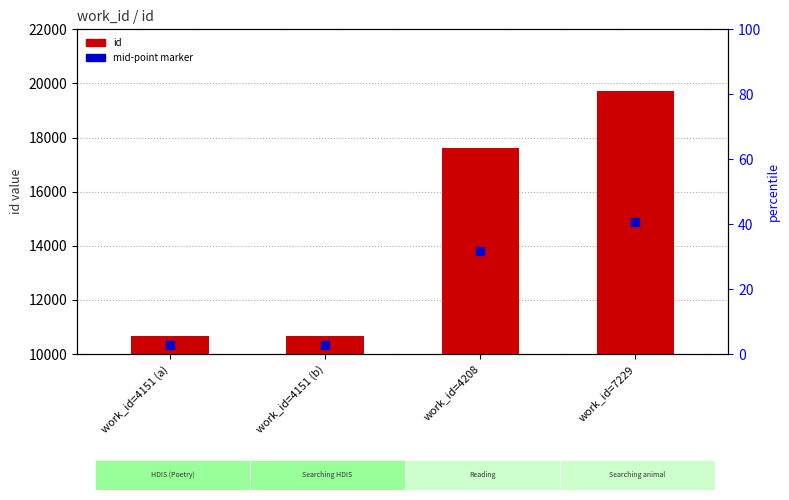

At how many categories does at least one series exceed 12866?

2